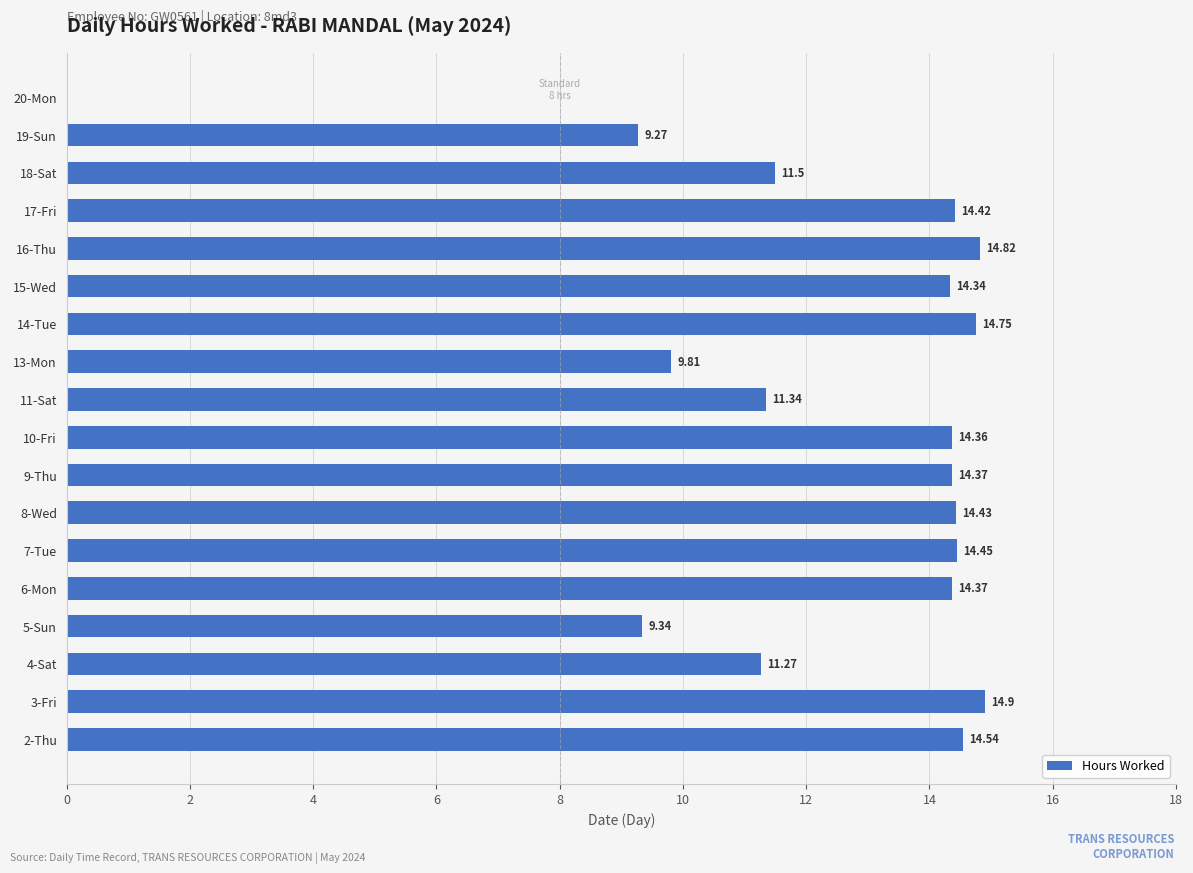

What is the ratio of the value at 19-Sun to the value at 10-Fri?

0.6